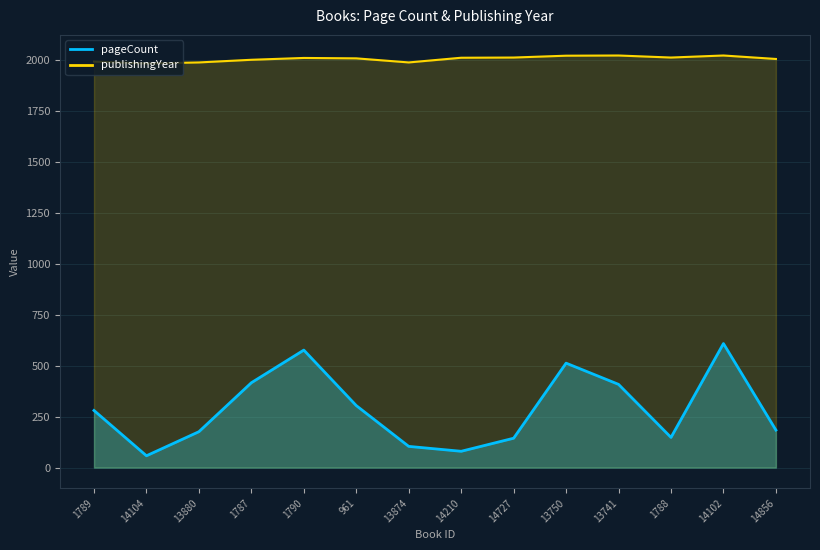

What position from the left is 1789?

1